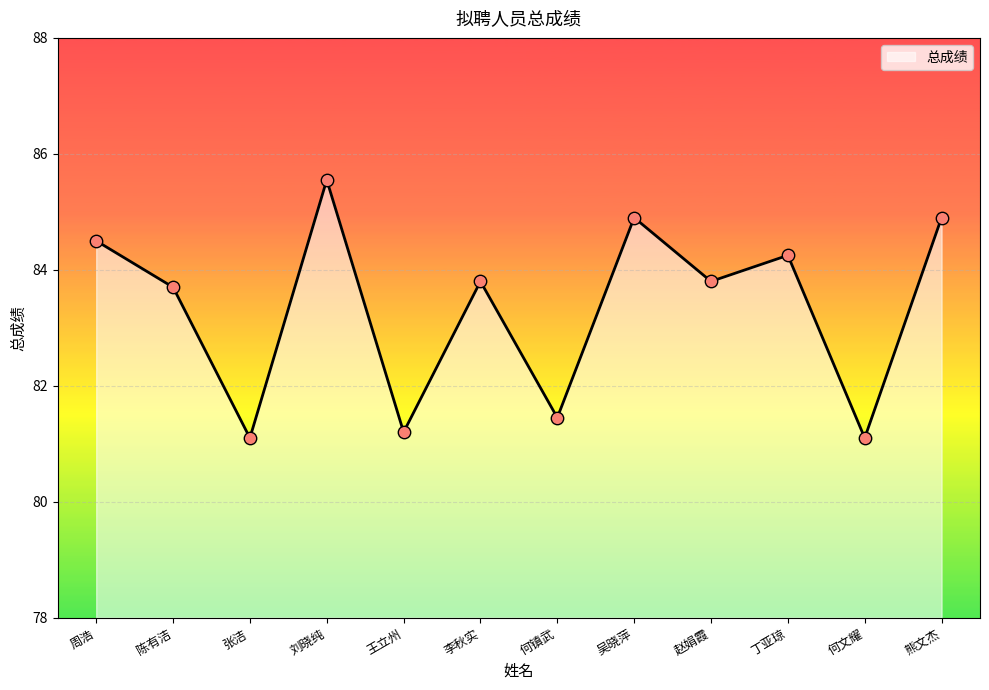

Approximately how many times larger is the value at 刘晓纯 compared to 周浩?

1.0